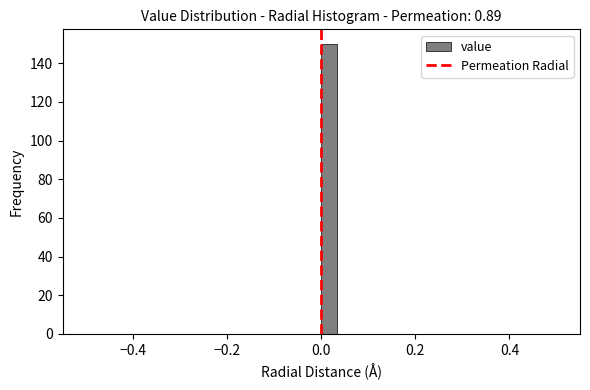

Around what value on the x-axis is the tallest bar? Give the approximate position of its centre, as read against the axis.

0.02